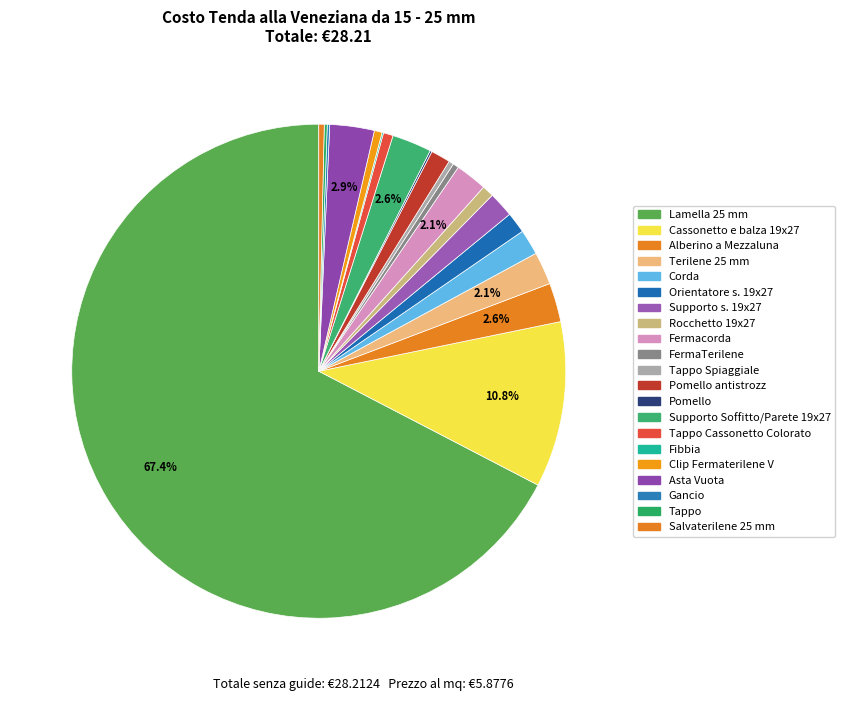

Which slice is the largest?

Lamella 25 mm